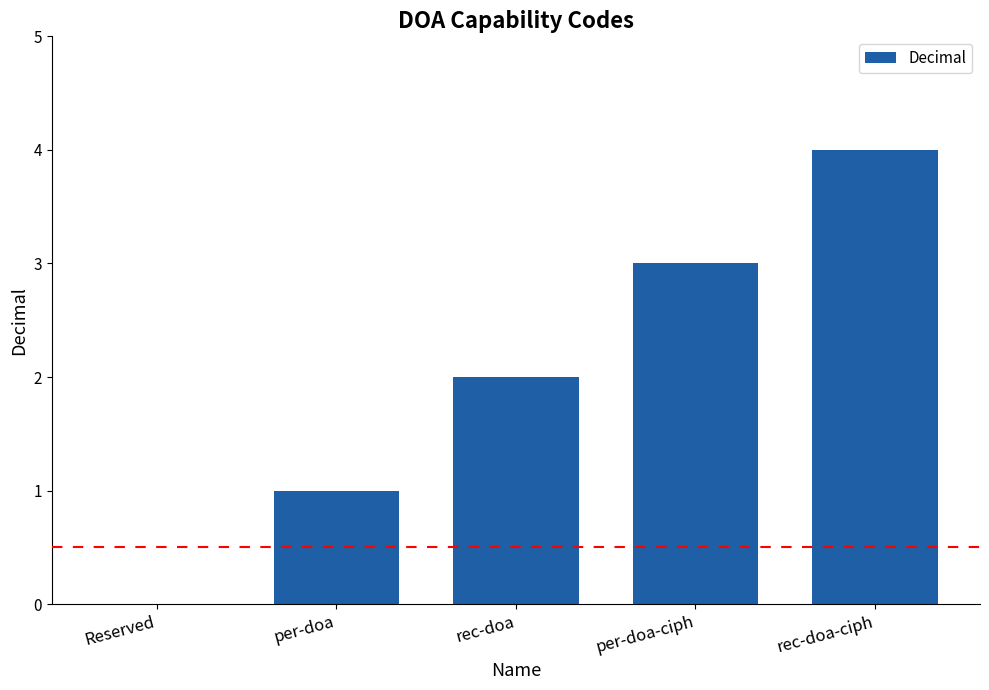

What is the approximate value at rec-doa?

2